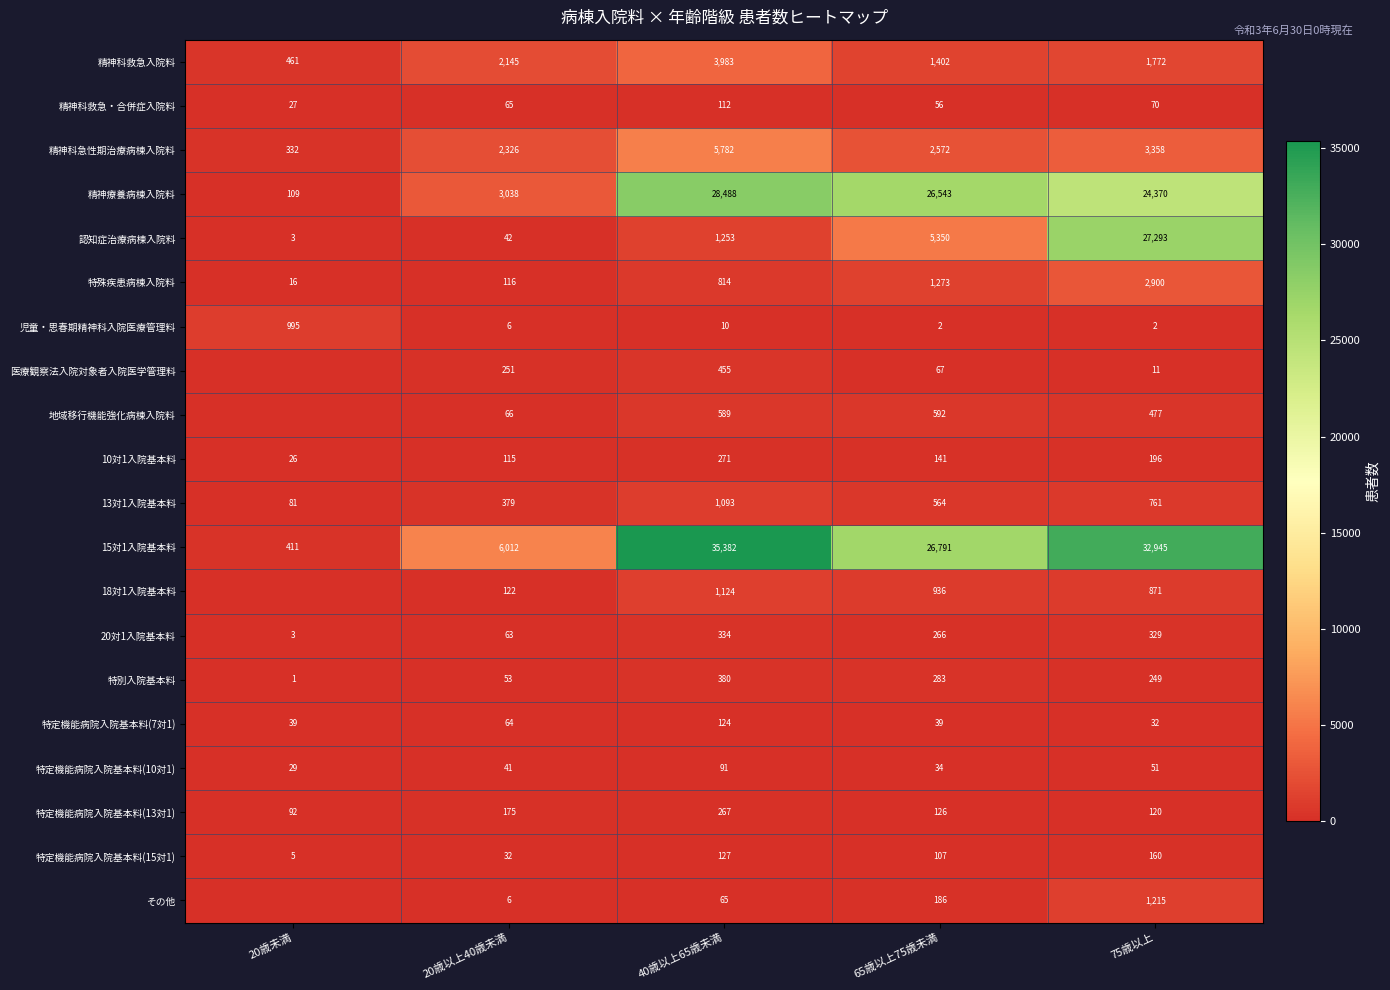

What is the total value across all series at 20歳未満?

2630